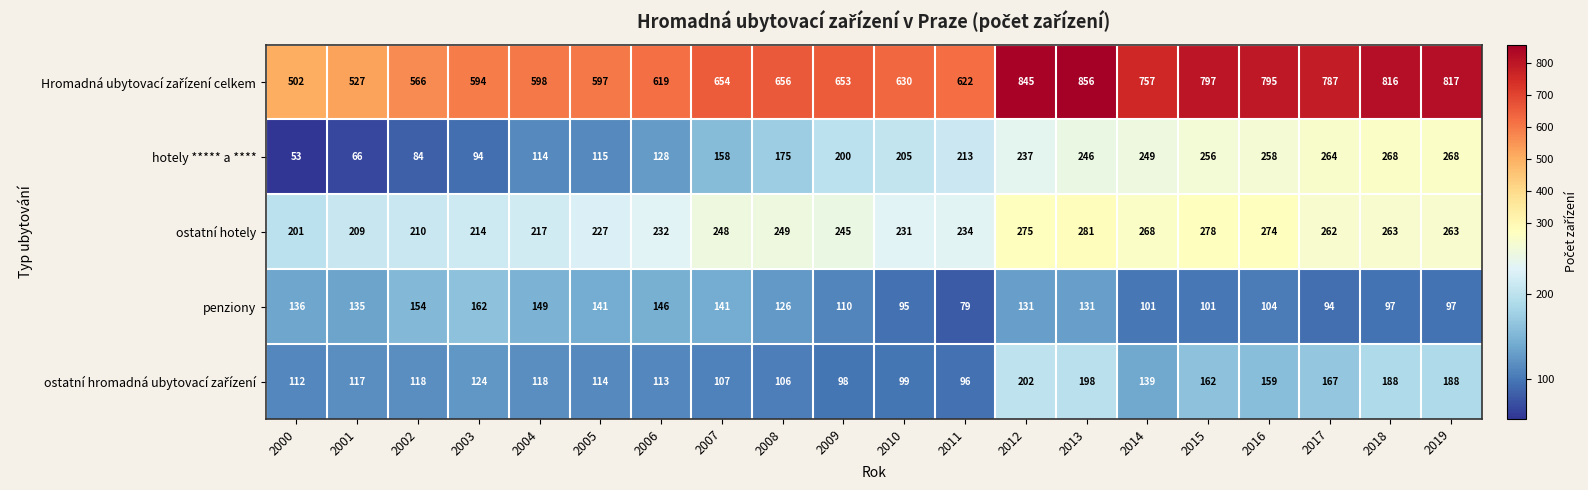

What is the difference between the highest and lowest values at 2007?

547